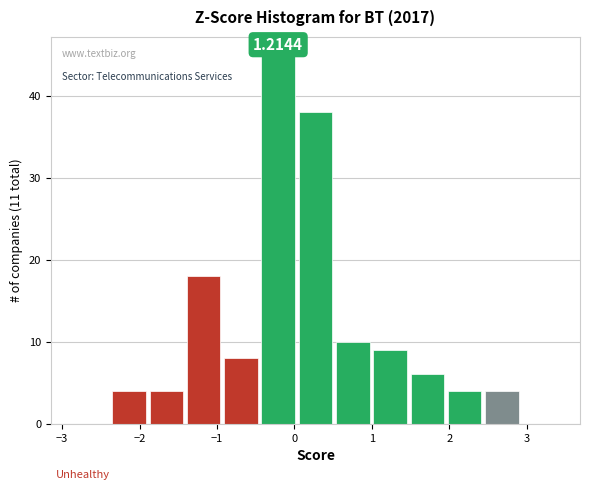

Which range on the x-axis has the tallest bar?

-0.5 to 0.0